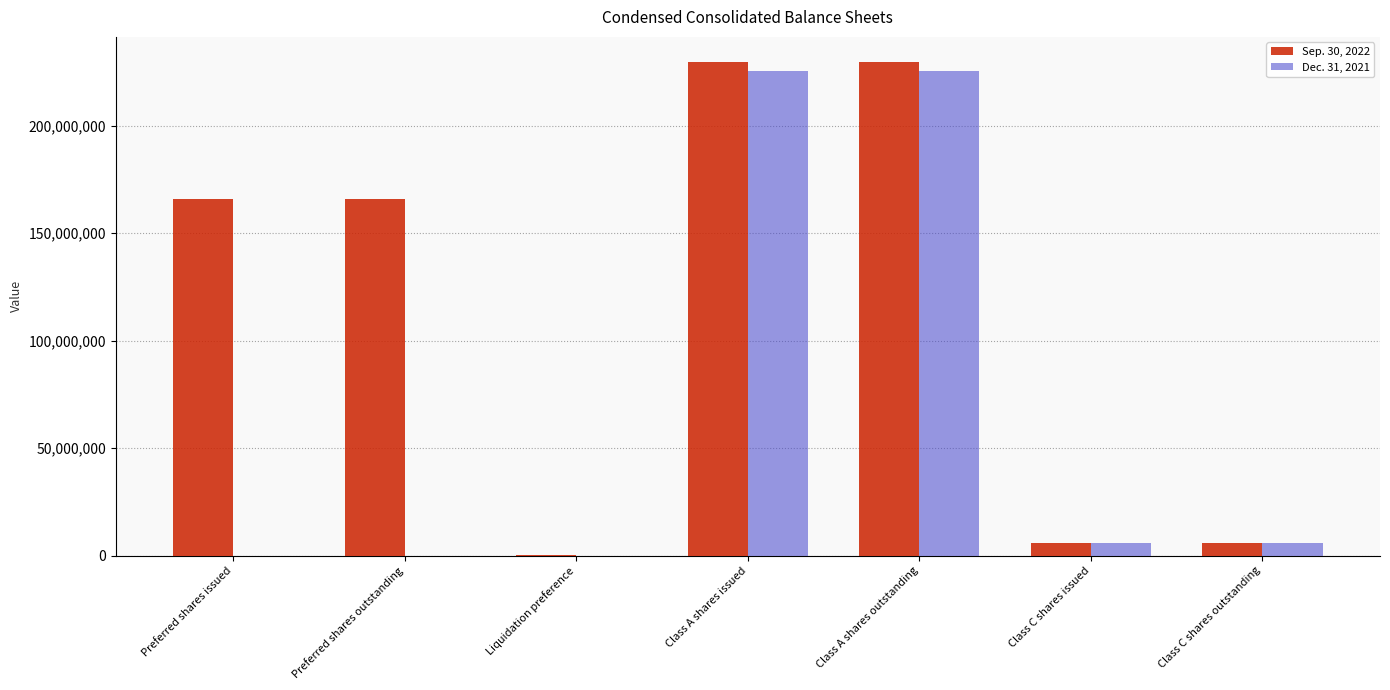

True or false: Dec. 31, 2021 has a value of -84261445 at Liquidation preference.

False